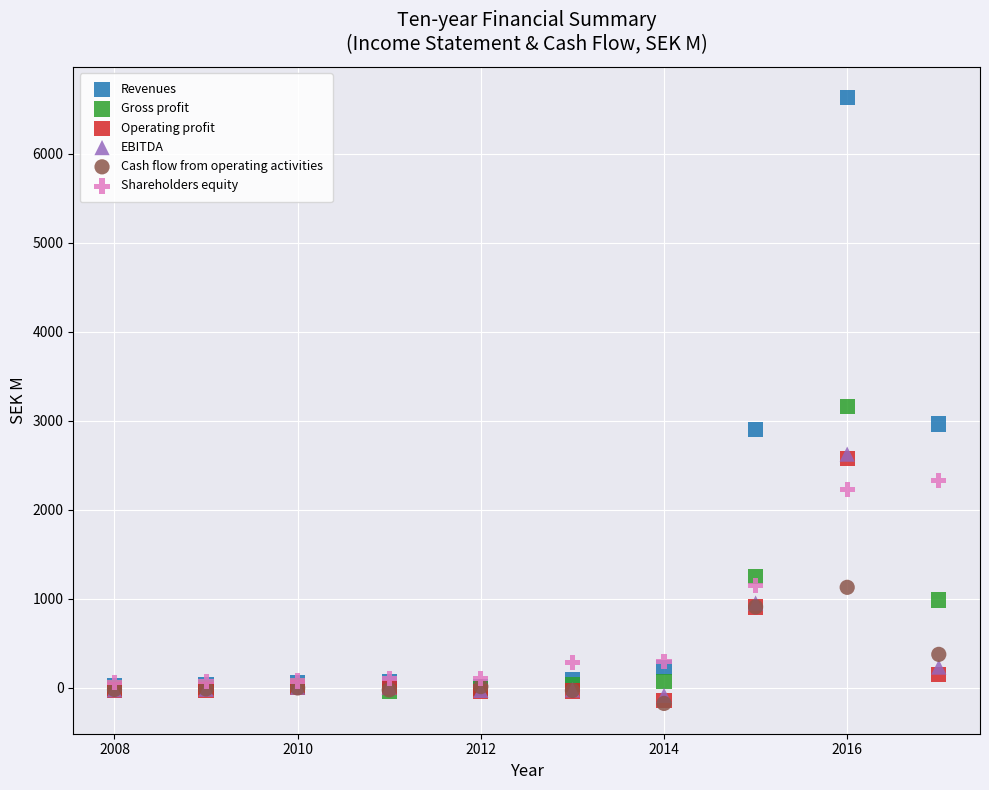

In the Gross profit series, what Y value is closest to 1564?

1255.3